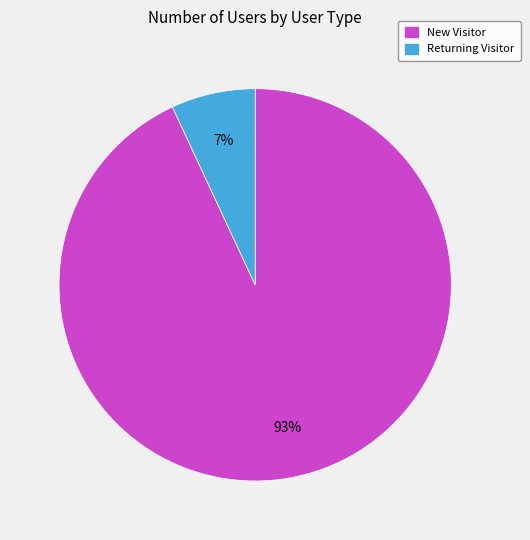

To the nearest percent, what percentage of the pie is New Visitor?

93%